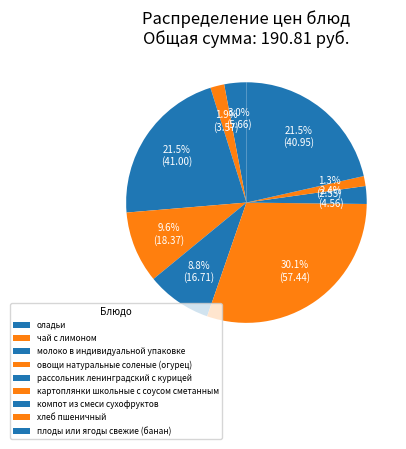

Which category has the smallest portion of the pie?

хлеб пшеничный